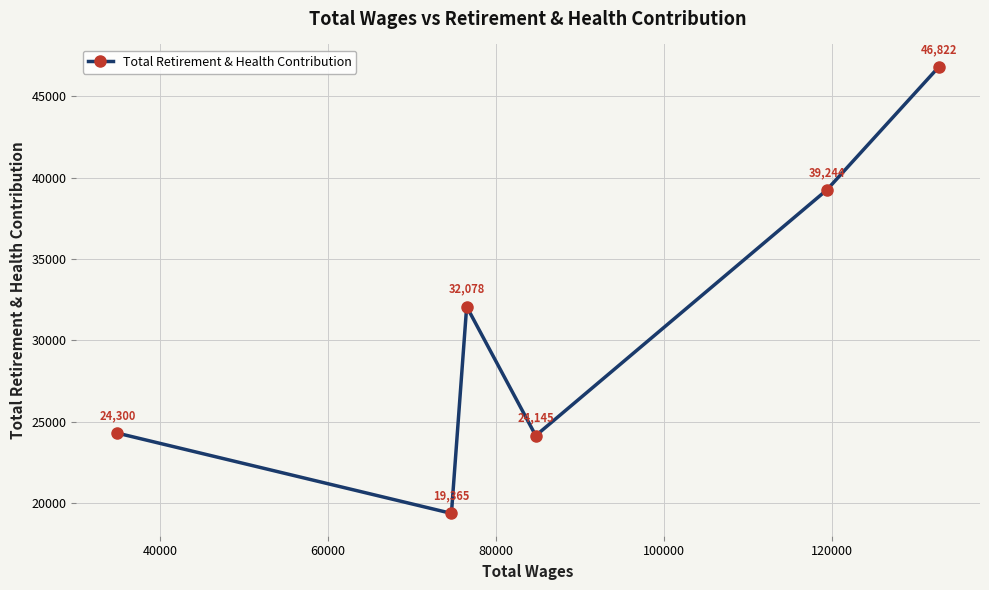

How many interior local peaks (higher than both neighbors) does the data have?

1